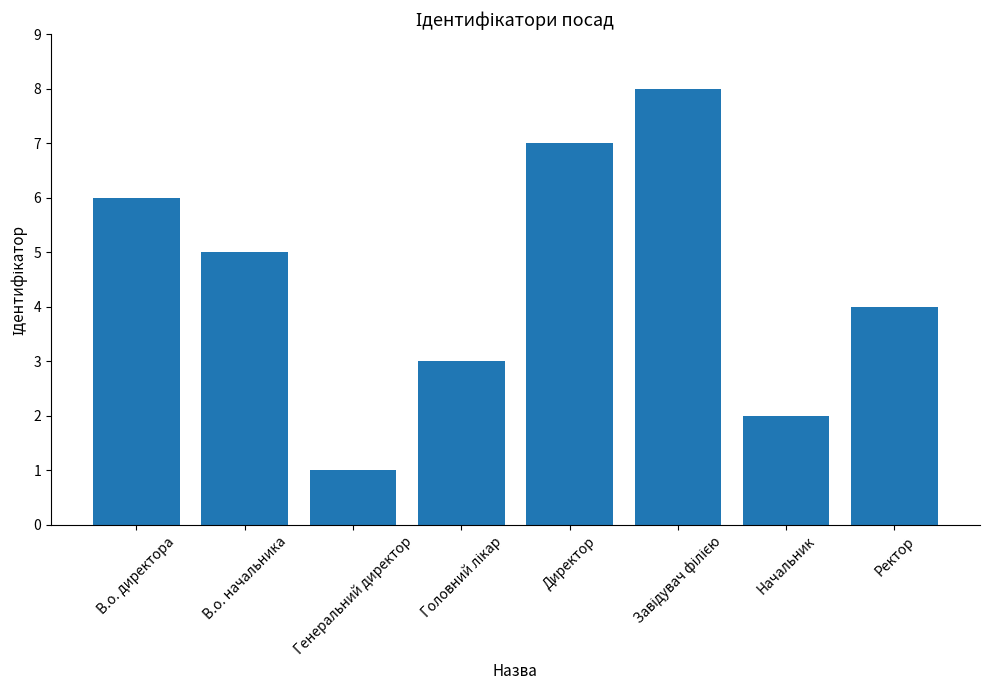

How many distinct data groups are displayed?

1